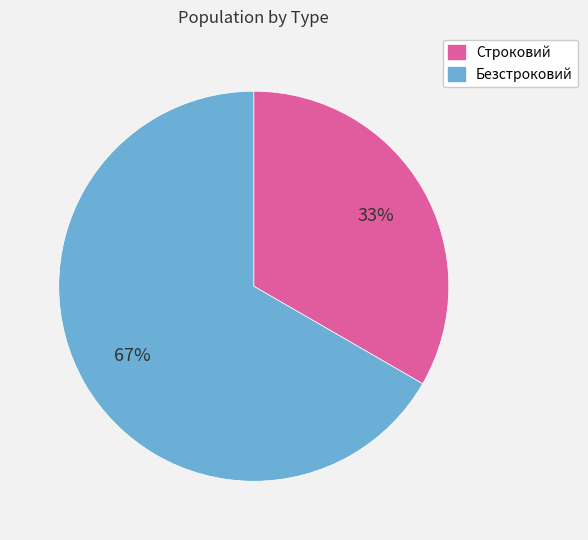

To the nearest percent, what is the combined percentage of Безстроковий and Строковий?

100%